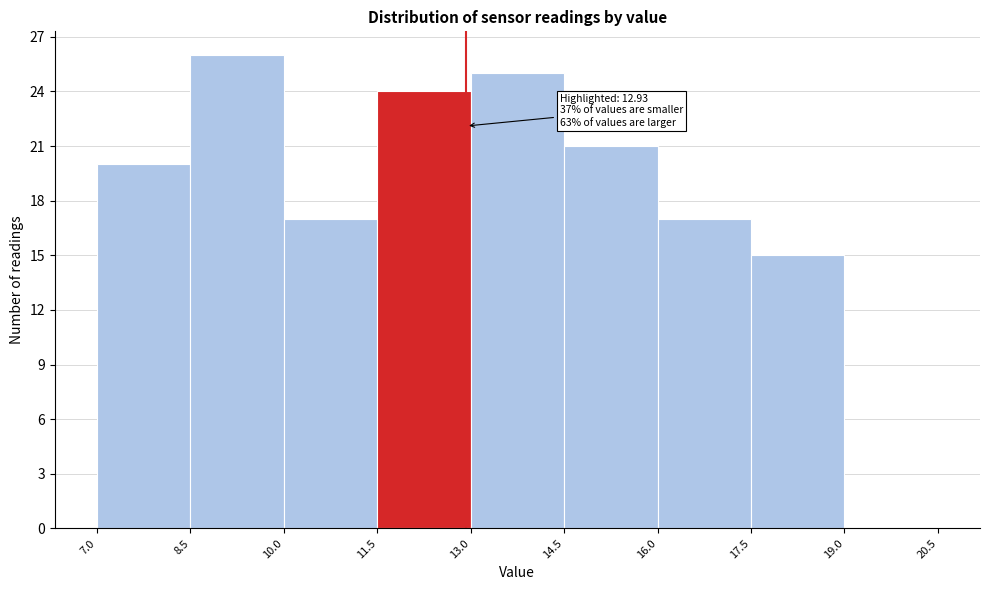

Which range on the x-axis has the tallest bar?

8.5 to 10.0